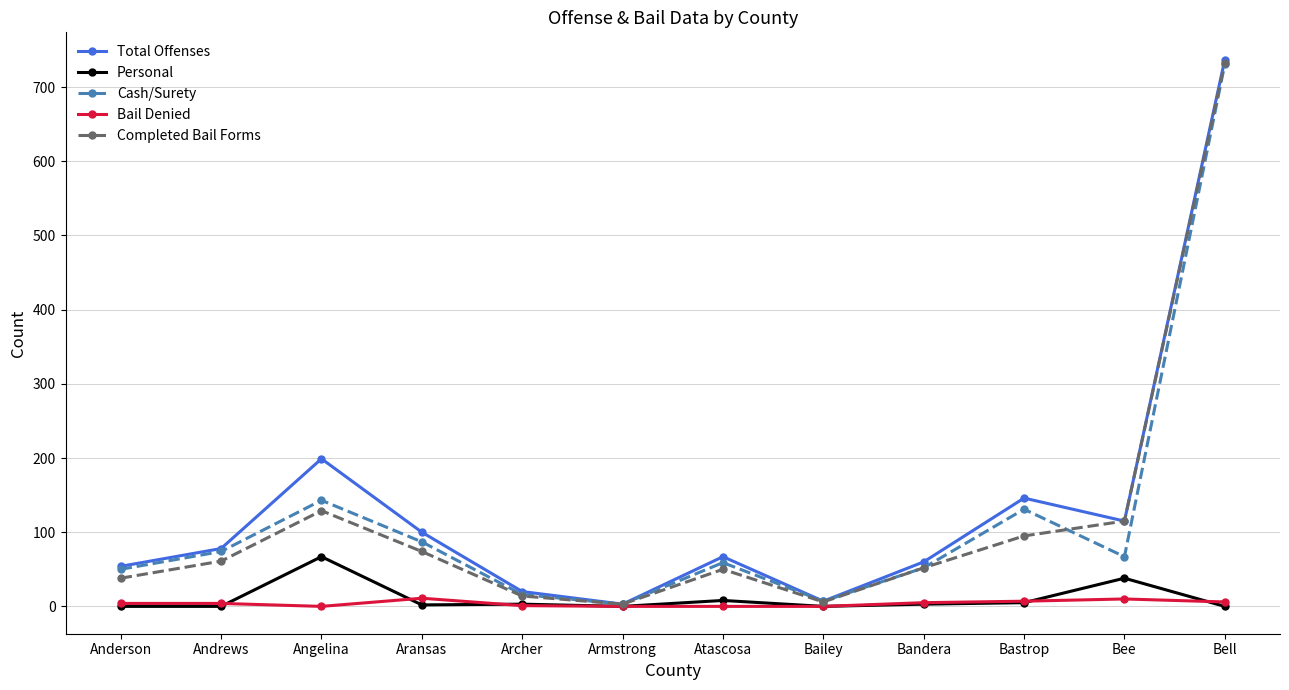

What is the total value across all series at Bell?

2207